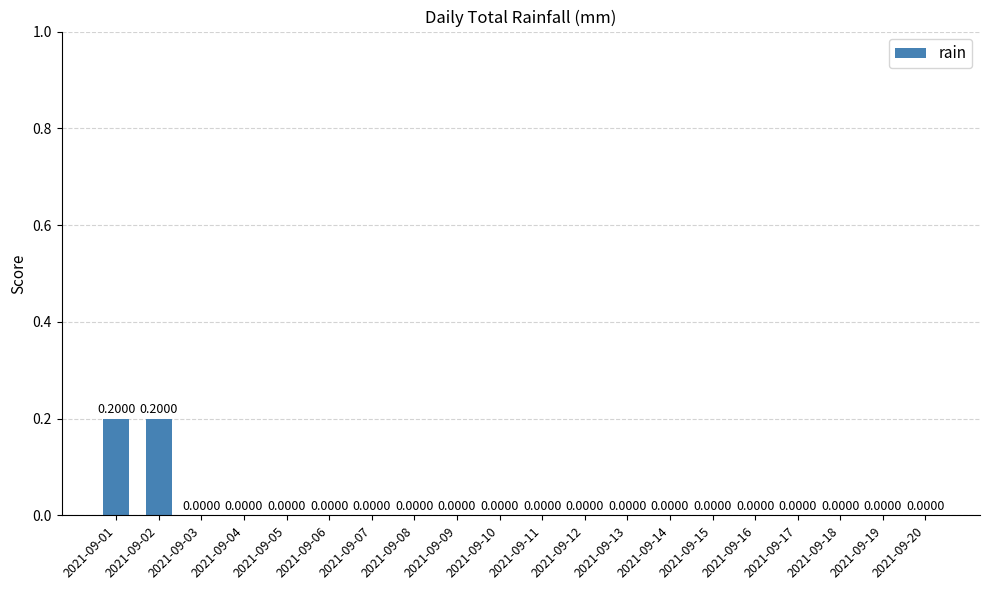

Count the number of categories in the chart.

20